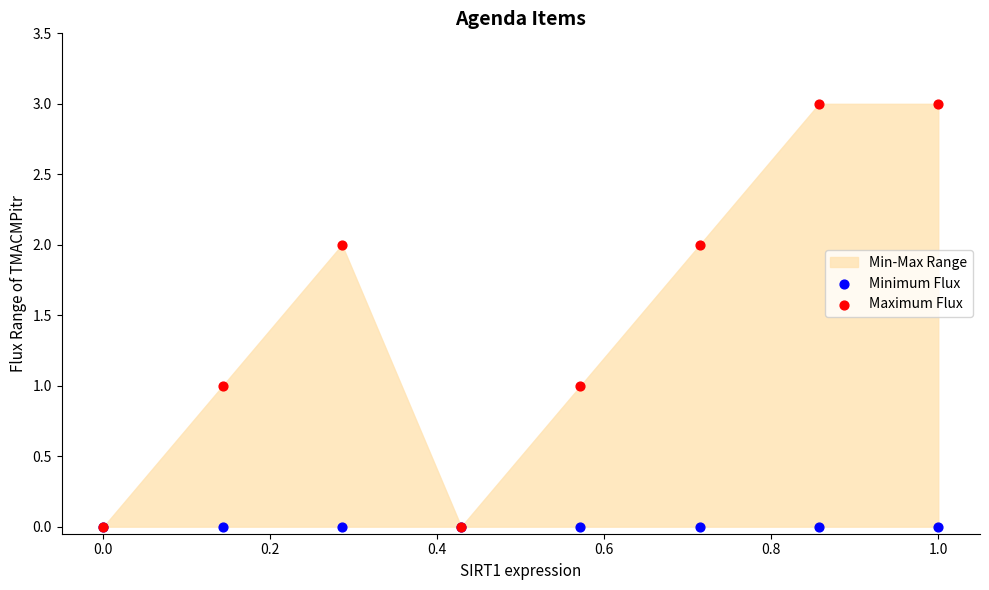

Which series has the widest spread of Y values?

Maximum Flux